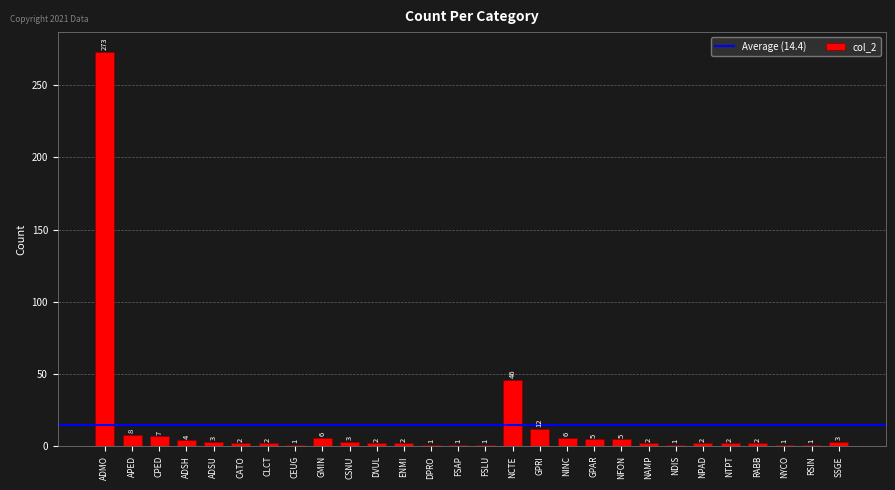

Where is the data nearest to the value 137?

NCTE